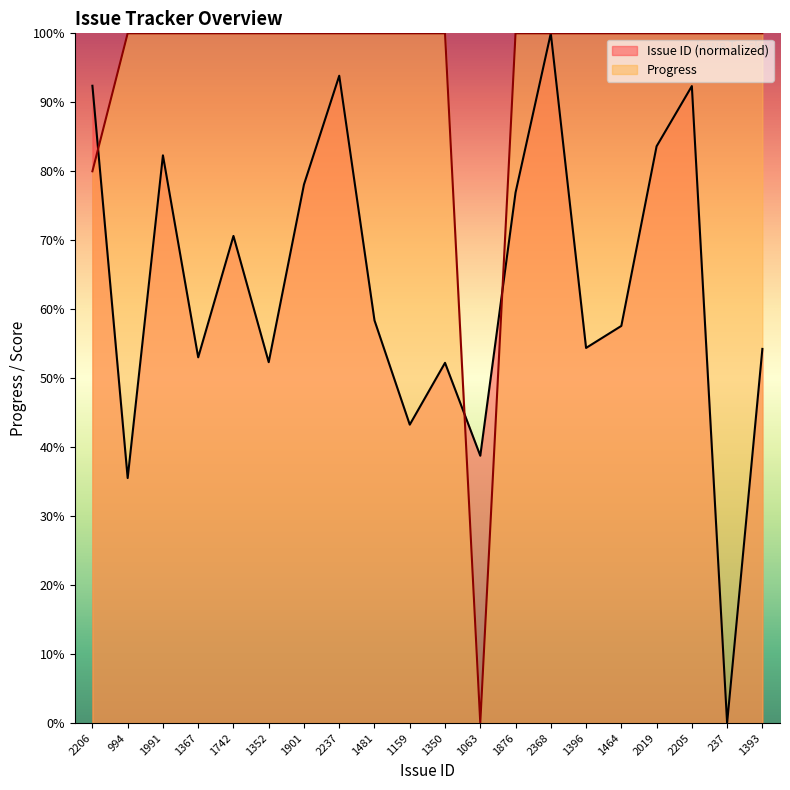

Reading right to left, extract all data points from this chart.

Issue ID: 1393=54.2	237=0.0	2205=92.4	2019=83.6	1464=57.6	1396=54.4	2368=100.0	1876=76.9	1063=38.8	1350=52.2	1159=43.3	1481=58.4	2237=93.9	1901=78.1	1352=52.3	1742=70.6	1367=53.0	1991=82.3	994=35.5	2206=92.4
Progress: 1393=100.0	237=100.0	2205=100.0	2019=100.0	1464=100.0	1396=100.0	2368=100.0	1876=100.0	1063=0.0	1350=100.0	1159=100.0	1481=100.0	2237=100.0	1901=100.0	1352=100.0	1742=100.0	1367=100.0	1991=100.0	994=100.0	2206=80.0